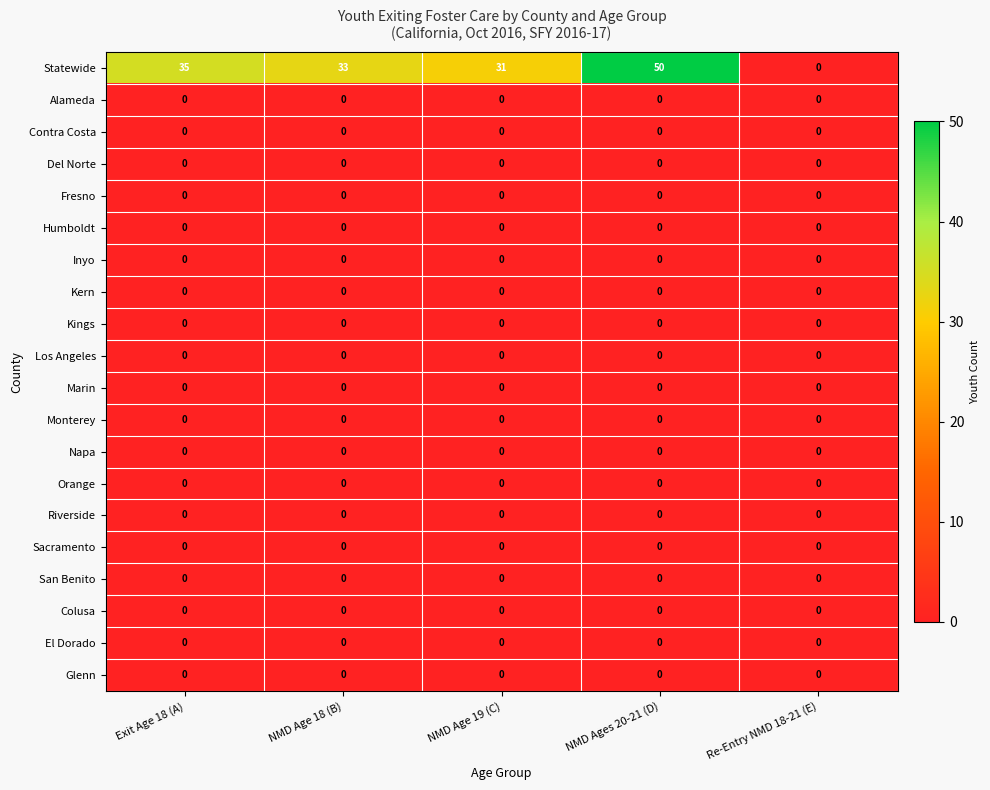

What is the greatest value displayed?

50